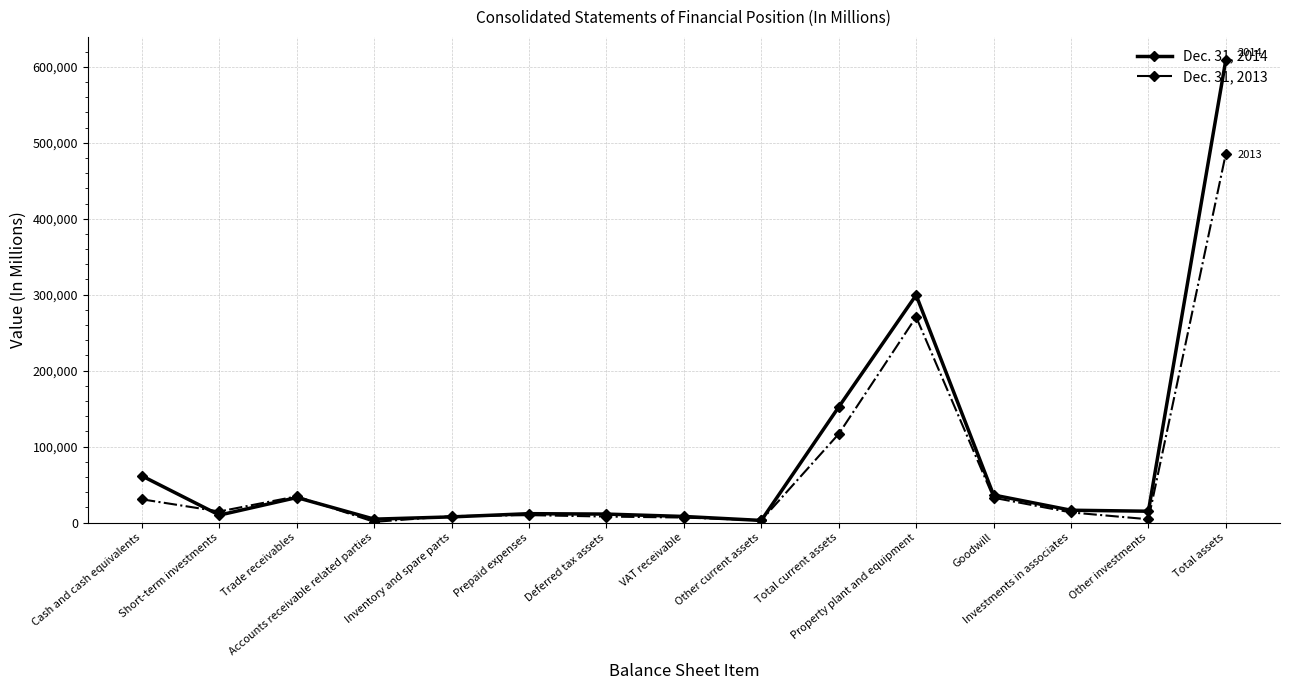

What is the value of the Dec. 31, 2014 point at the 8th from the left?

8071